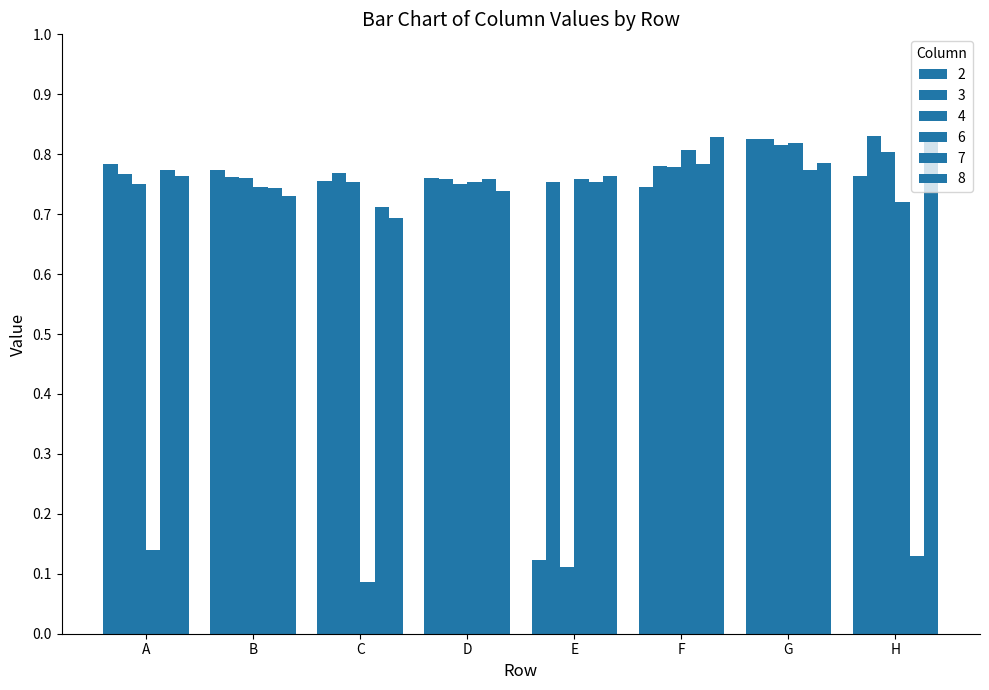

The 3 series shows 0.4 at A. True or false?

False